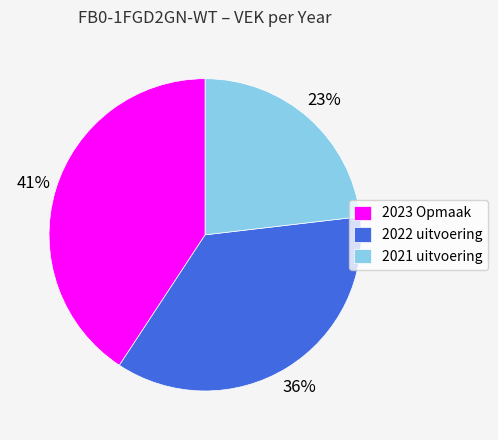

Is 2023 Opmaak the majority of the pie?

No